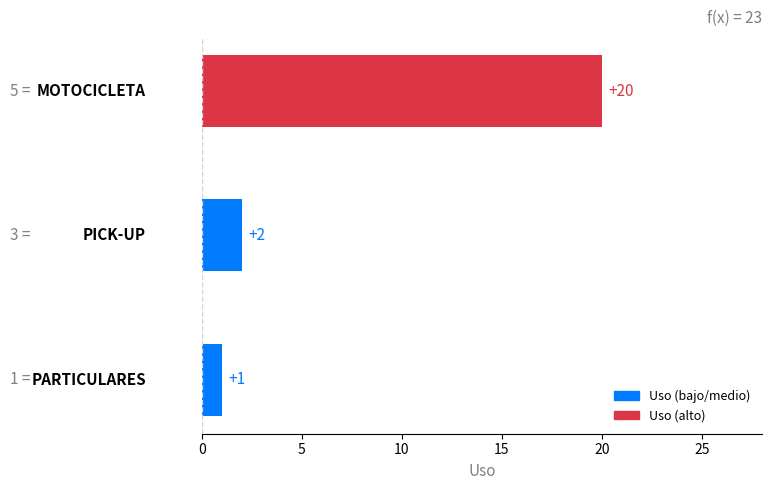

Reading bottom to top, what are all the values shown in this chart?

1	2	20